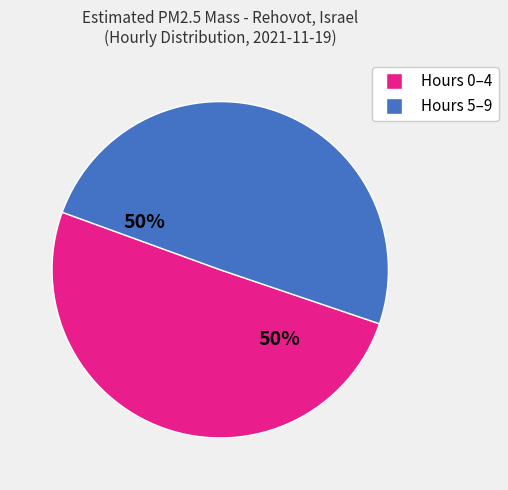

How many slices are in this pie chart?

2